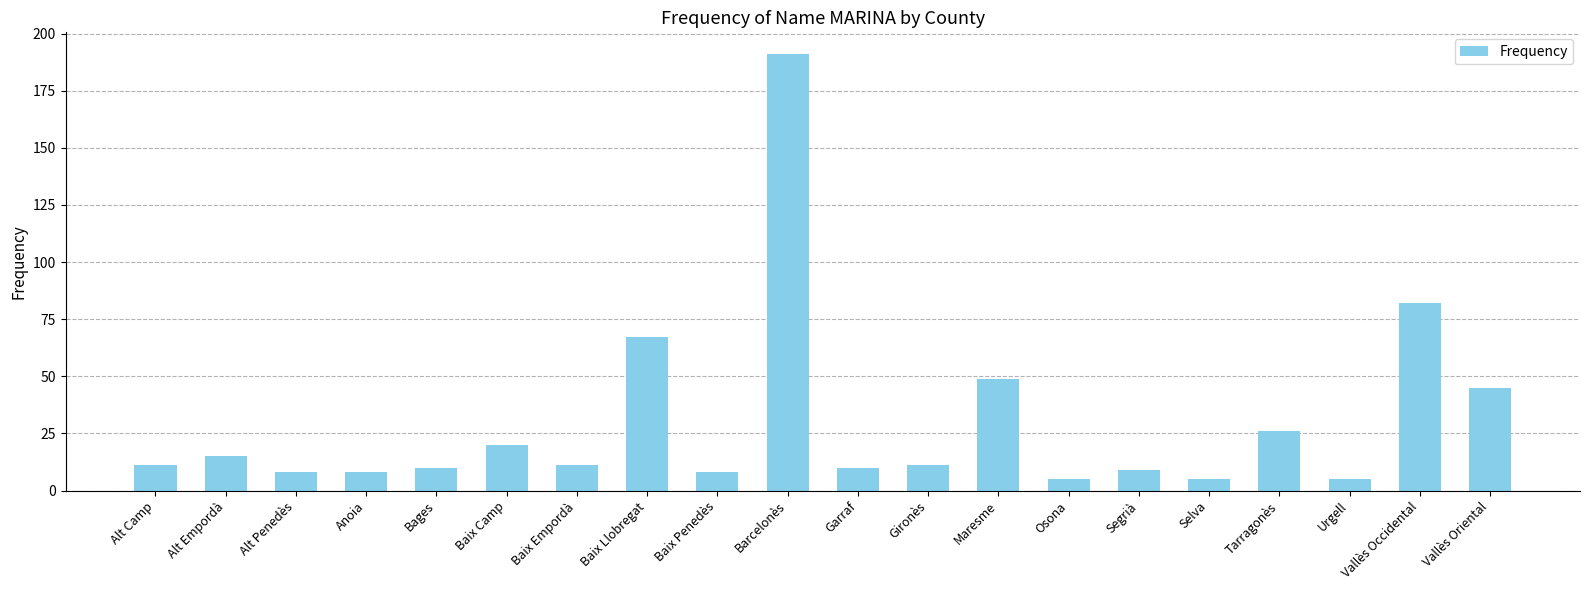

At which label is the value closest to 98?

Vallès Occidental